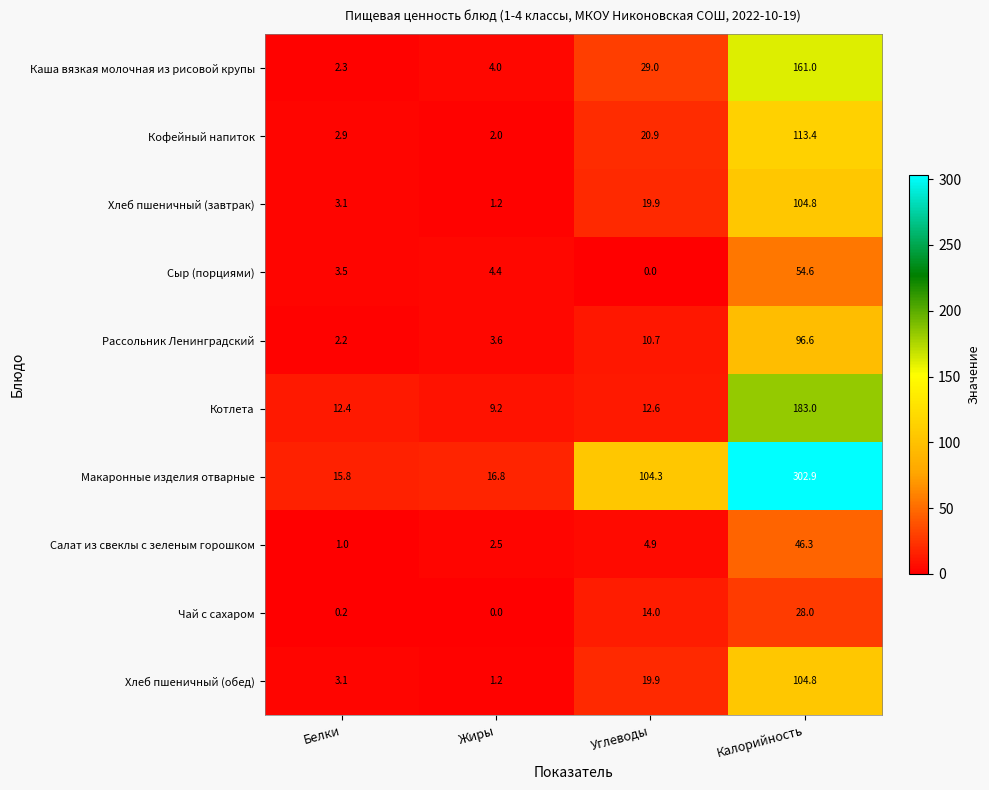

What is the sum of the Котлета values at Белки and Жиры?

21.6